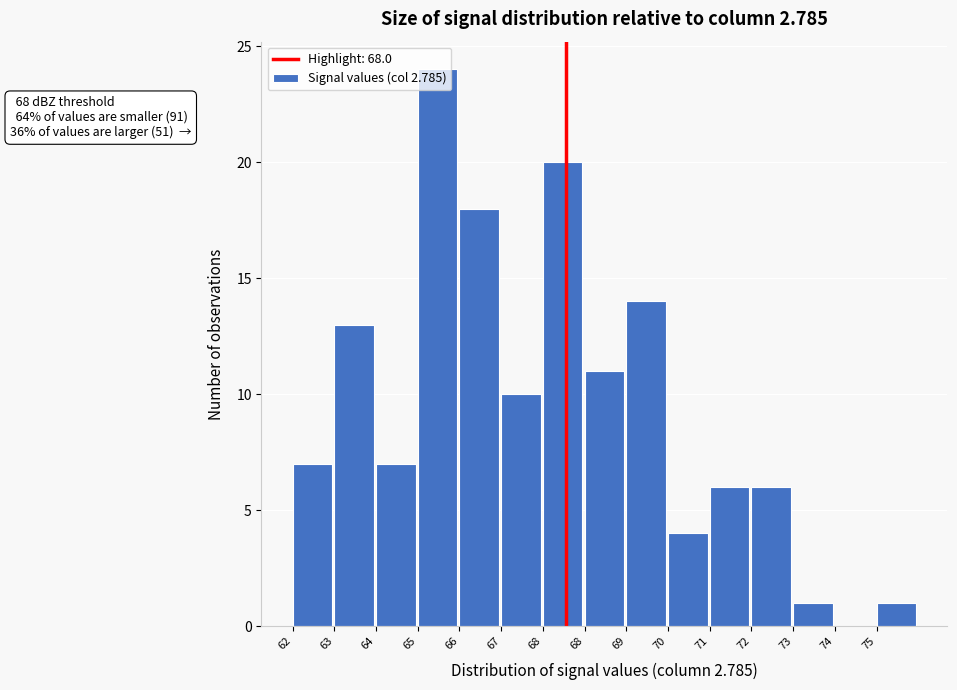

Count the number of categories in the chart.

15